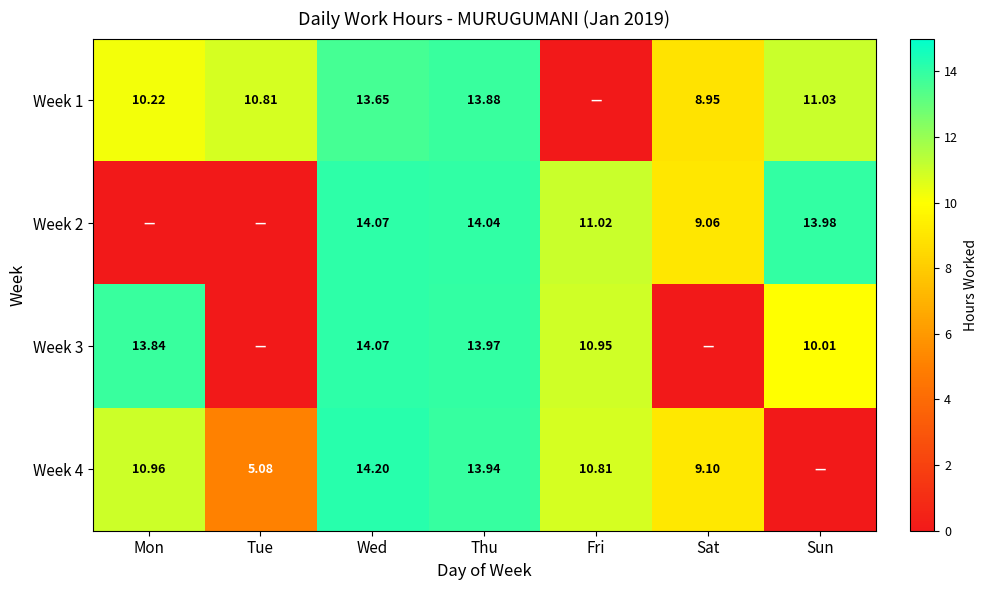

Between Thu and Sat, which is larger?

Thu